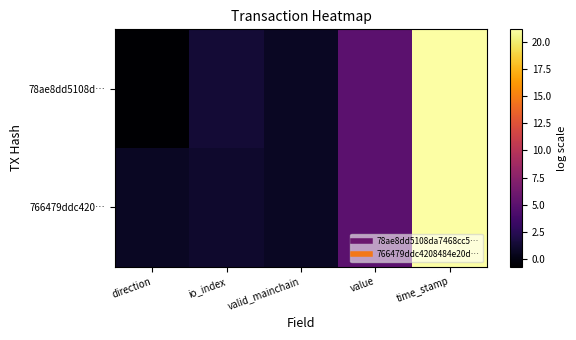

Rank the series at time_stamp from highest to lowest value.

78ae8dd5108d…, 766479ddc420…